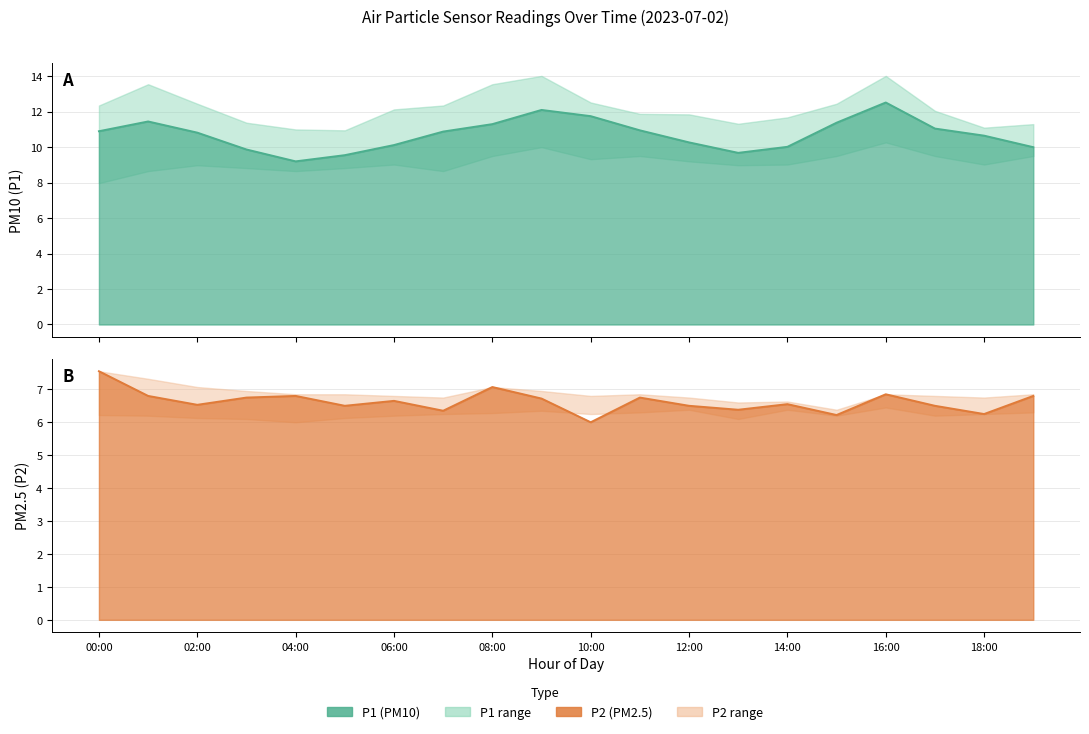

List the series in order of their overall mean, lowest first.

P2, P1